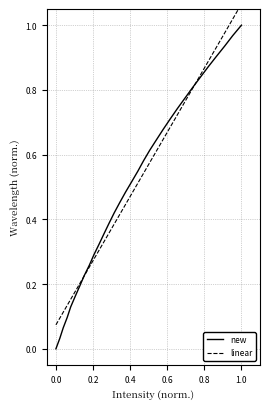

What is the sum of all linear values?

16.0